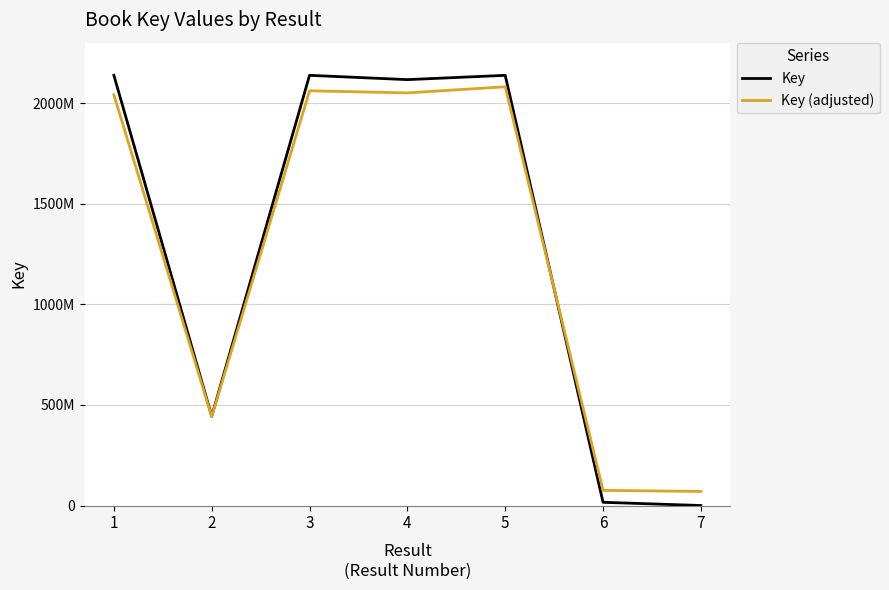

Read the Key (adjusted) value at 4.

2050524894.3